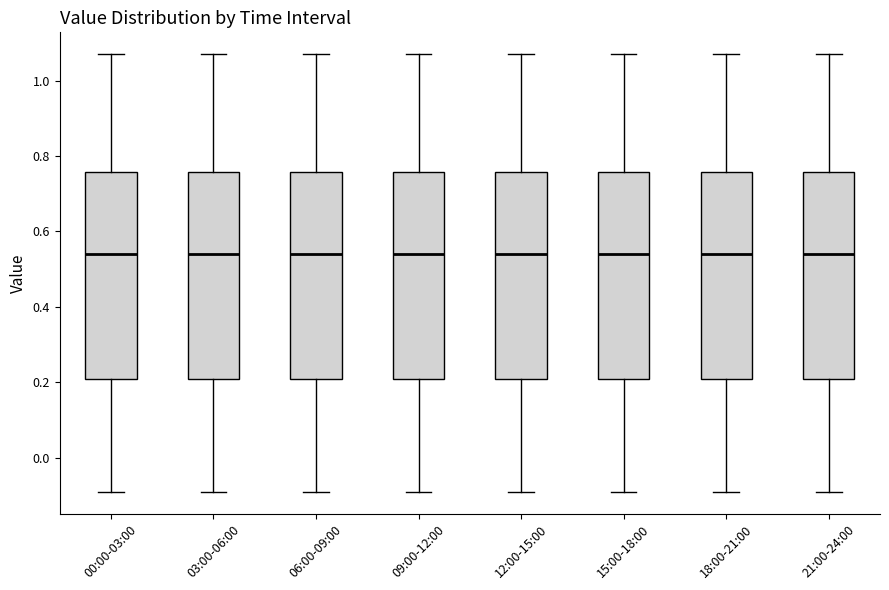

Reading left to right, read every box against the y-axis: the position of its median line, the range the box covers, and the ends of its whiskers. The values are not printed on the chart, so give them approximately, as read against the axis.

00:00-03:00: median 0.54, box 0.22 to 0.76, whiskers -0.08 to 1.08
03:00-06:00: median 0.54, box 0.22 to 0.76, whiskers -0.08 to 1.08
06:00-09:00: median 0.54, box 0.22 to 0.76, whiskers -0.08 to 1.08
09:00-12:00: median 0.54, box 0.22 to 0.76, whiskers -0.08 to 1.08
12:00-15:00: median 0.54, box 0.22 to 0.76, whiskers -0.08 to 1.08
15:00-18:00: median 0.54, box 0.22 to 0.76, whiskers -0.08 to 1.08
18:00-21:00: median 0.54, box 0.22 to 0.76, whiskers -0.08 to 1.08
21:00-24:00: median 0.54, box 0.22 to 0.76, whiskers -0.08 to 1.08